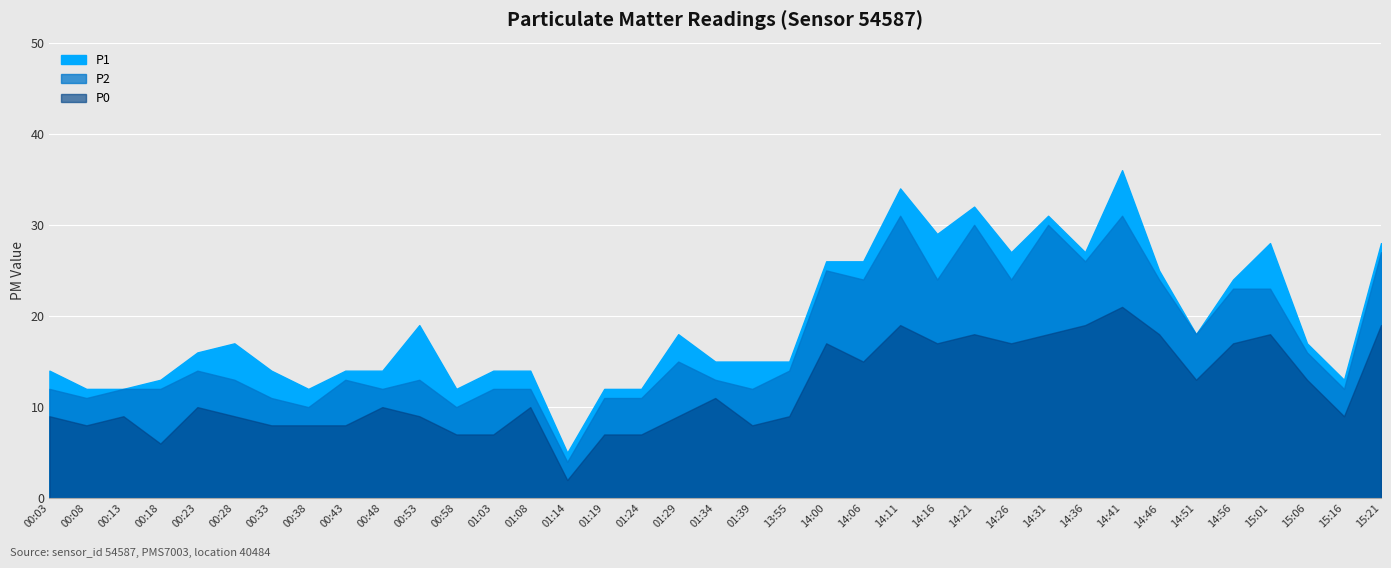

How many interior local valleys does the P1 series have?

8